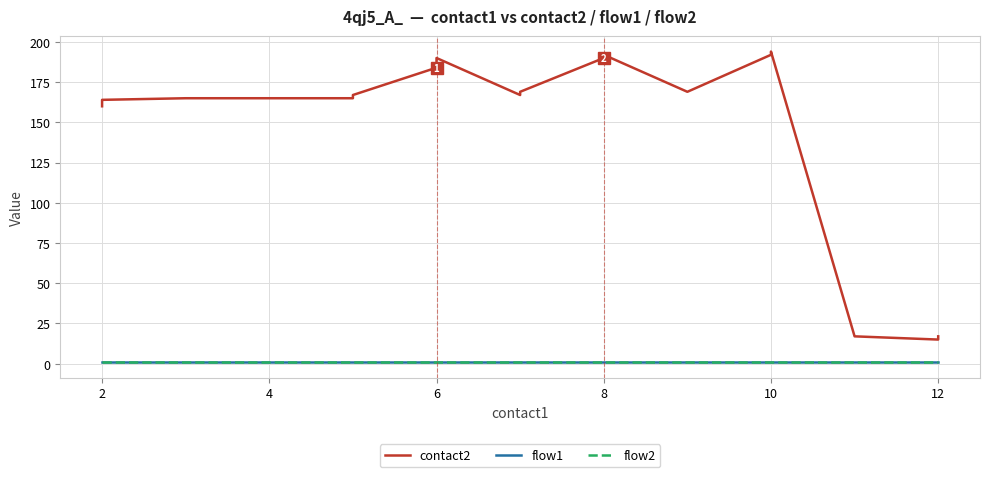

What are all the series names shown in the legend?

contact2, flow1, flow2